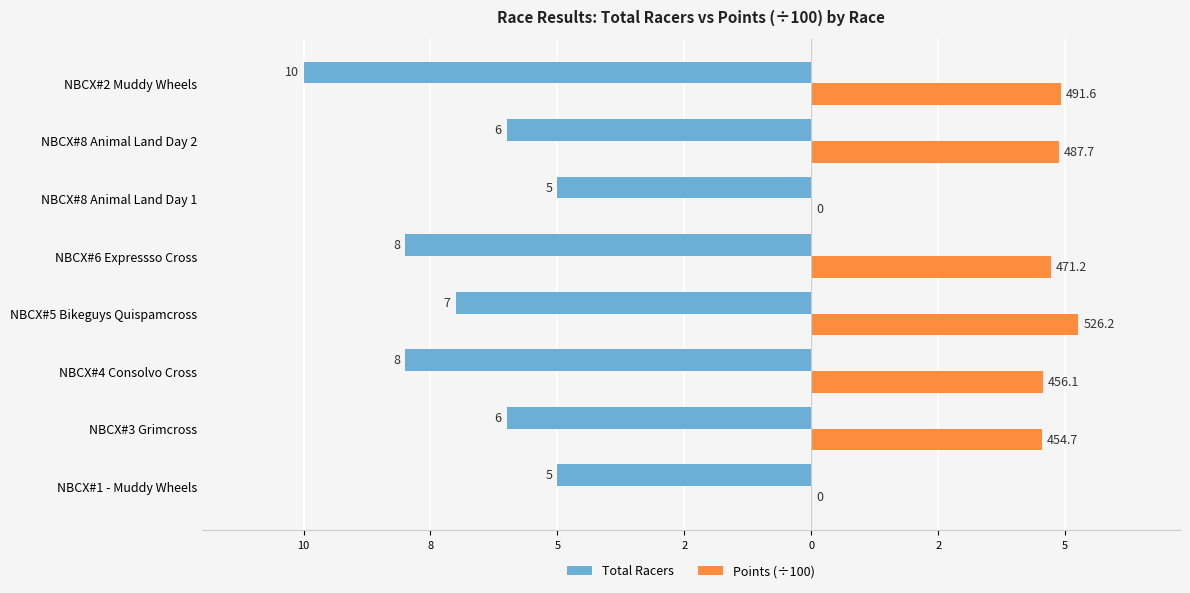

What are all the series names shown in the legend?

Total Racers, Points (÷100)